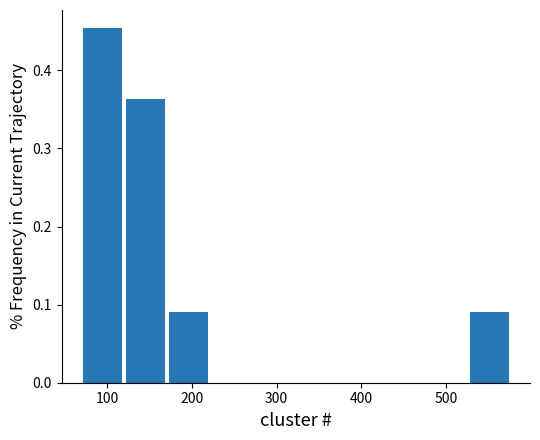

Reading left to right, list every bar in this chart as the range it spans on the x-axis followed by its height. Neither the bar edges nor the heights are printed on the chart, so give them approximately, as read against the axes.

70 to 120: 0.45
120 to 170: 0.36
170 to 220: 0.09
220 to 270: 0
270 to 320: 0
320 to 370: 0
370 to 420: 0
420 to 480: 0
480 to 530: 0
530 to 580: 0.09